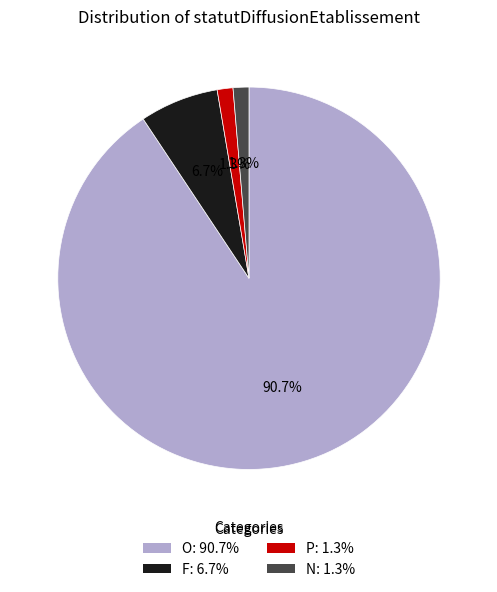

How many segments does this pie chart have?

4